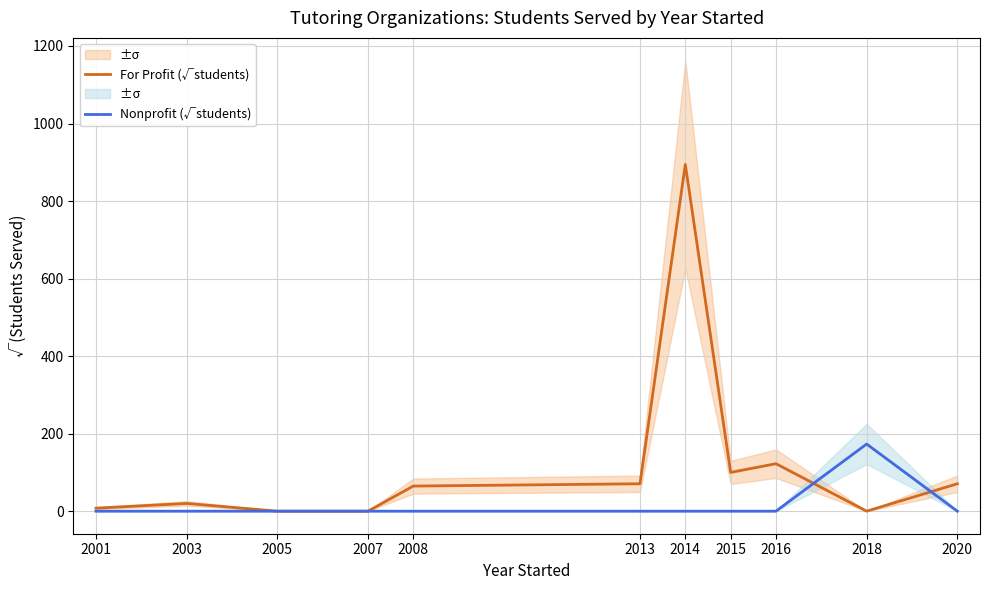

Rank the categories by Nonprofit (√students) value from highest to lowest.

2018, 2001, 2003, 2005, 2007, 2008, 2013, 2014, 2015, 2016, 2020